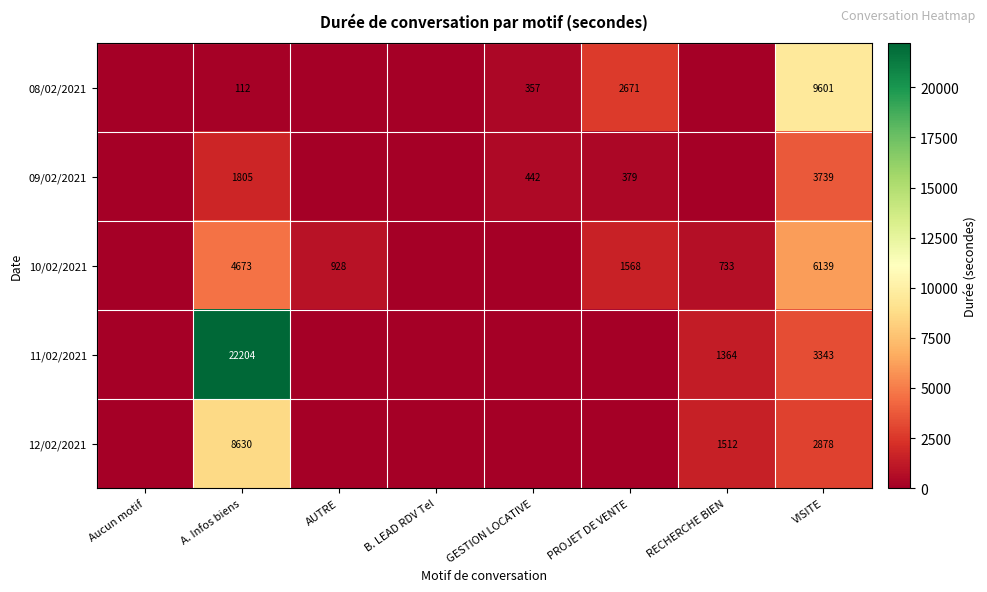

The value of 12/02/2021 at RECHERCHE BIEN is 1512. True or false?

True